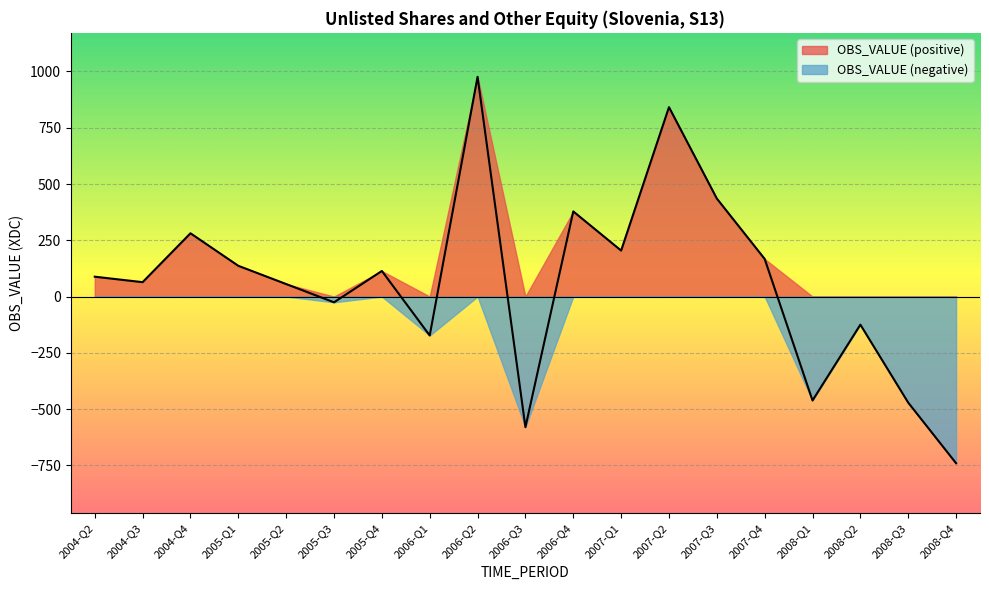

What is the difference between the maximum and minimum values?

1717.0